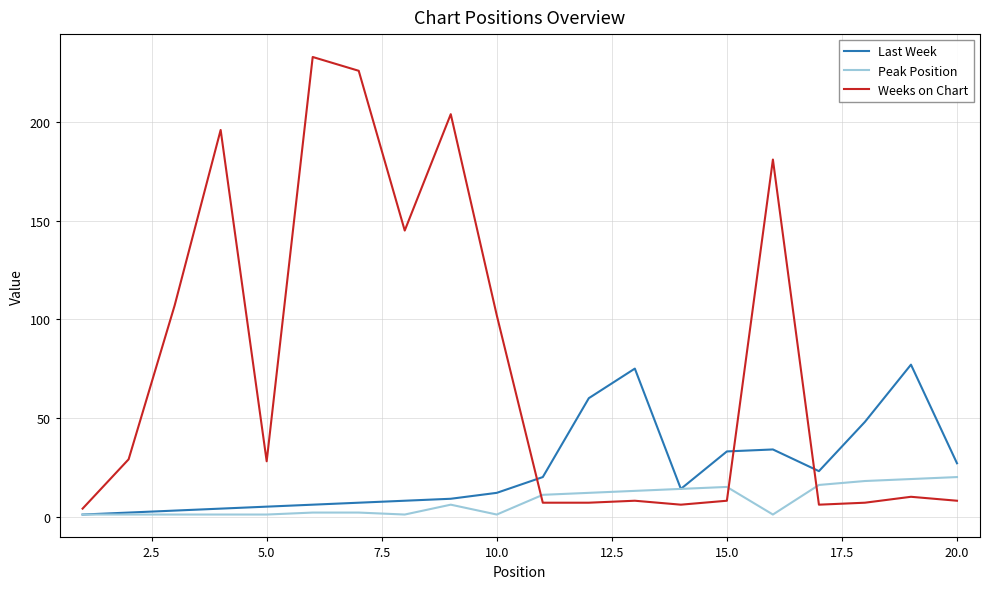

What is the sum of all Weeks on Chart values?

1522